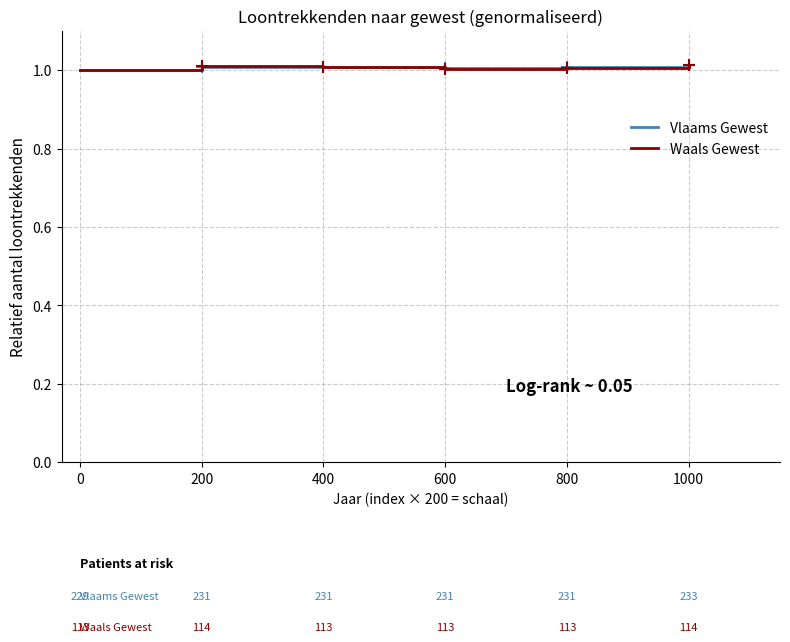

Where is the first local minimum for Waals Gewest?

600